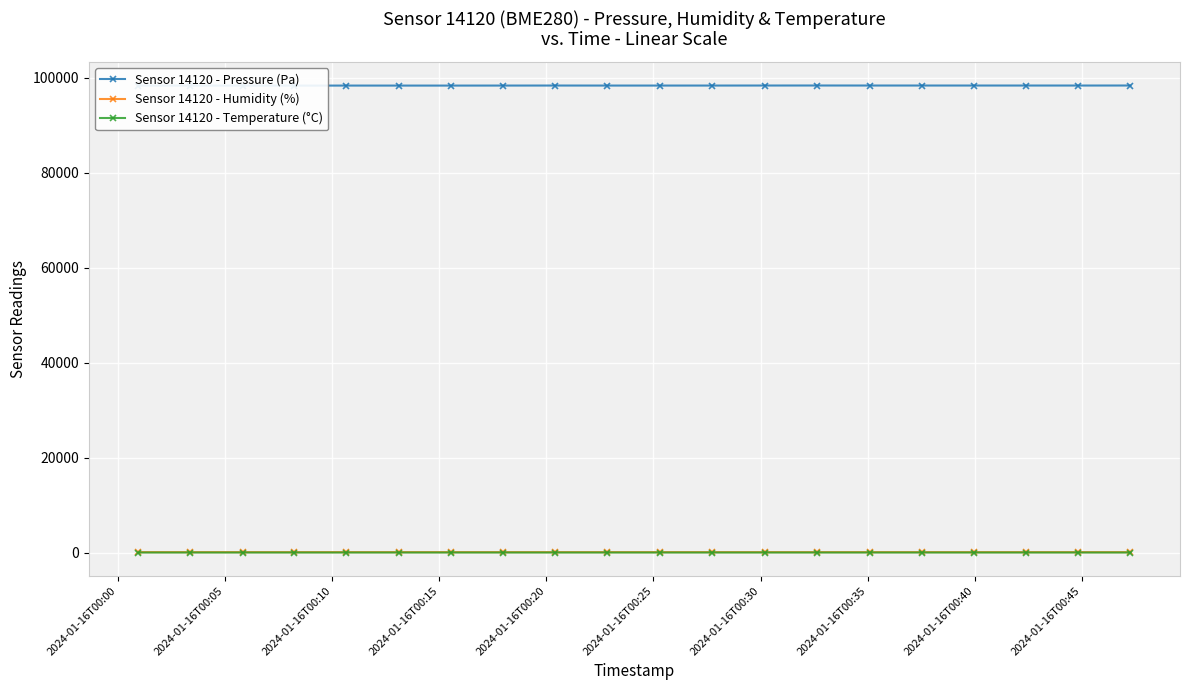

How many values in the Sensor 14120 - Temperature (°C) series are below -1?

18